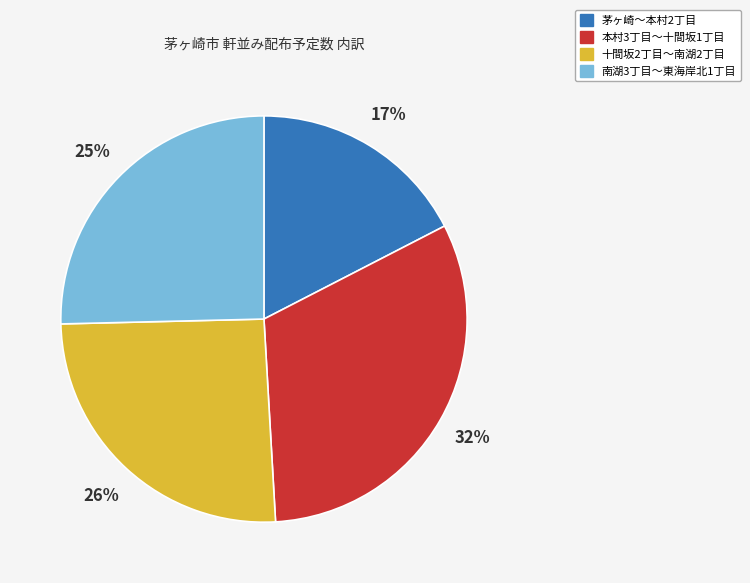

To the nearest percent, what is the average slice percentage?

25%